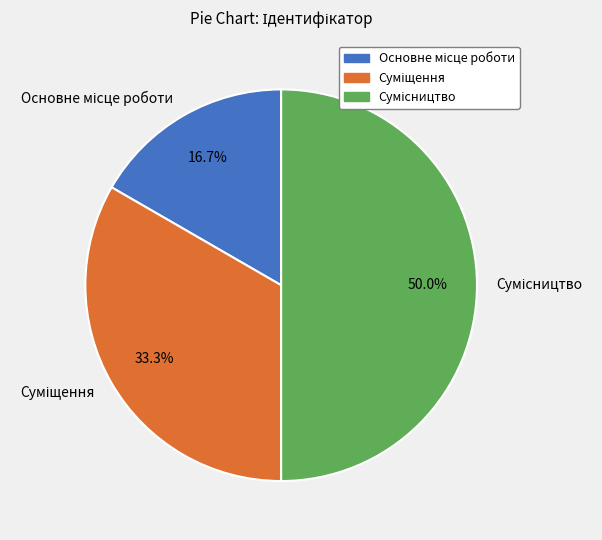

How many slices are in this pie chart?

3